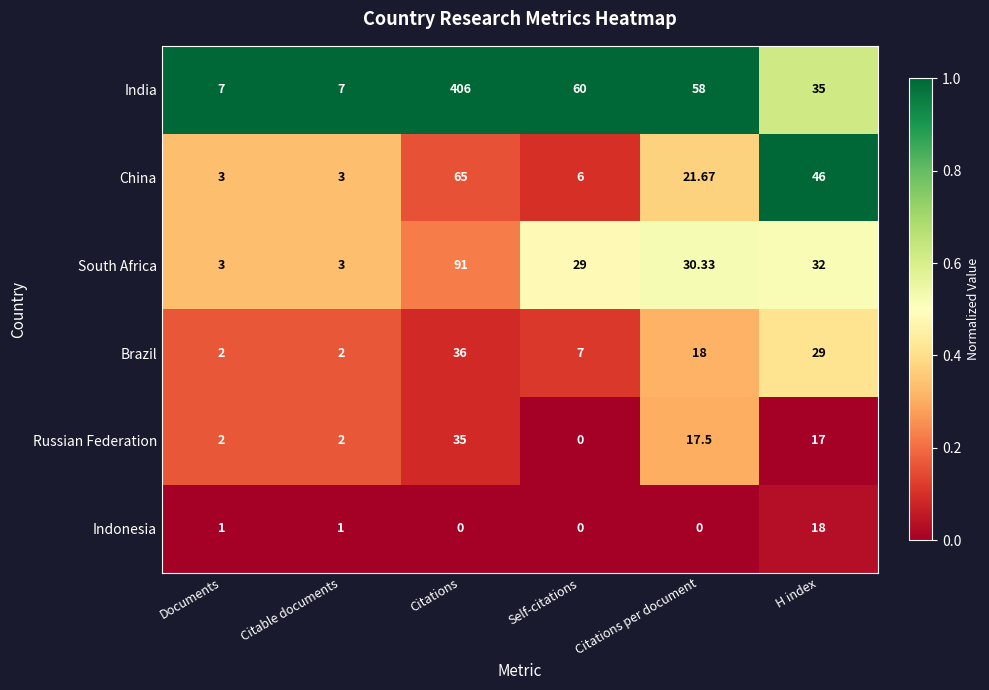

Which series has the widest spread of values?

India